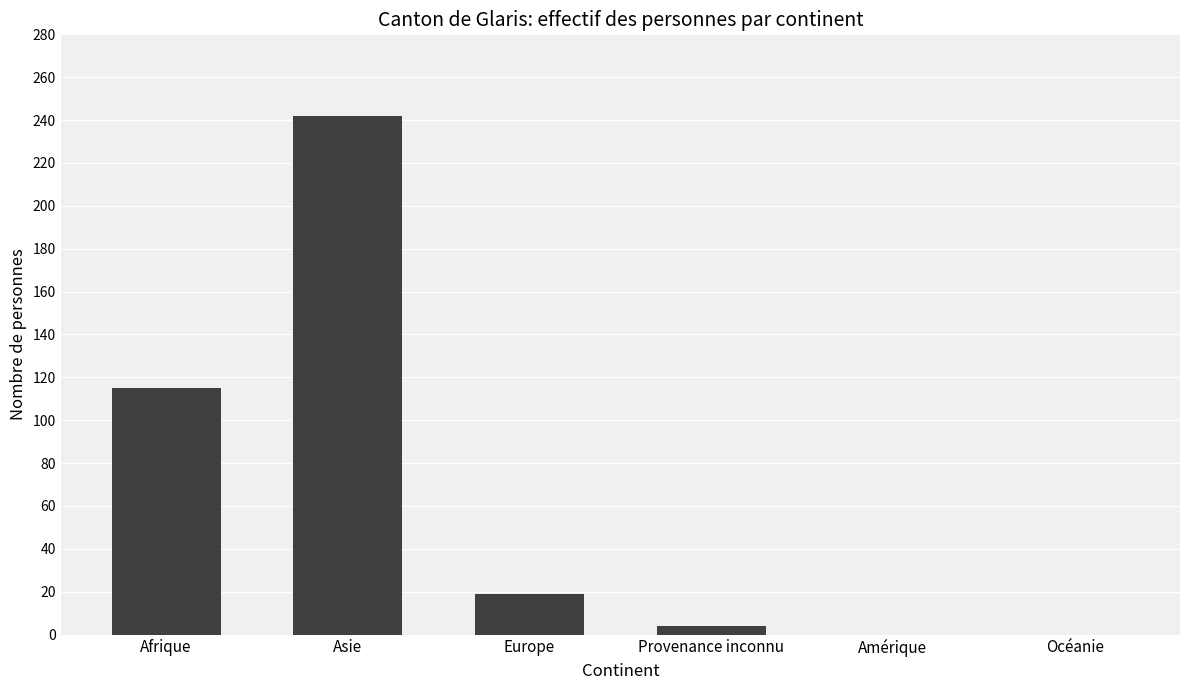

True or false: the data shows 242 at Asie.

True